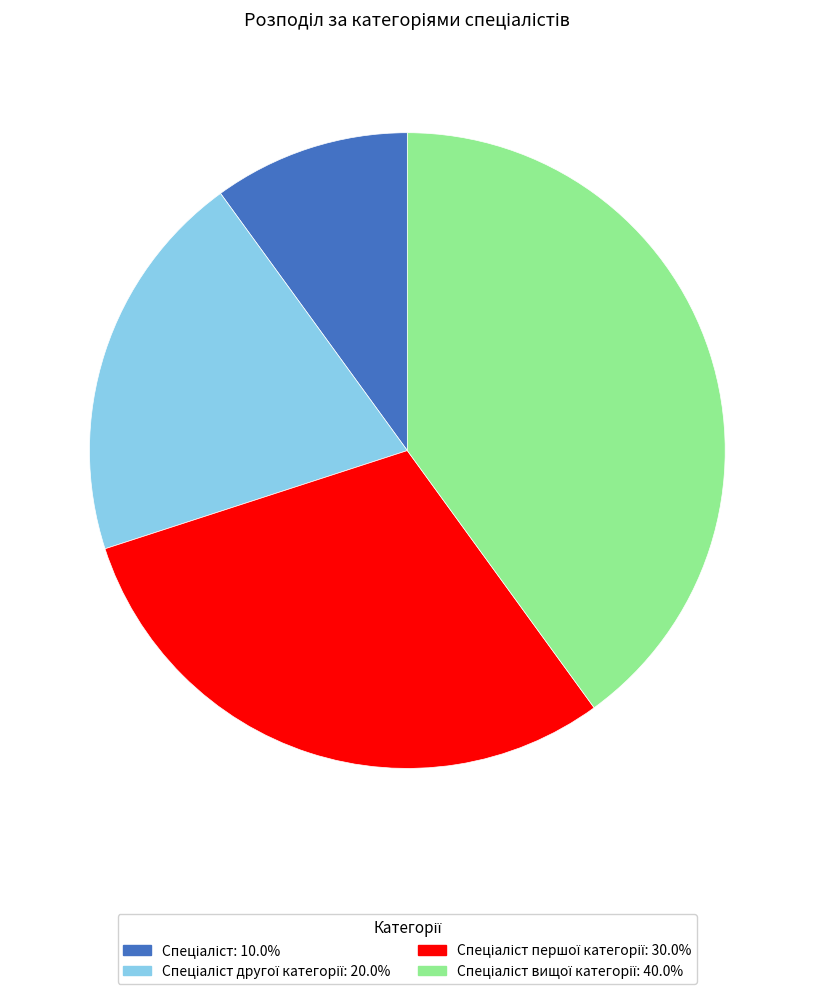

Does any single category account for the majority?

No